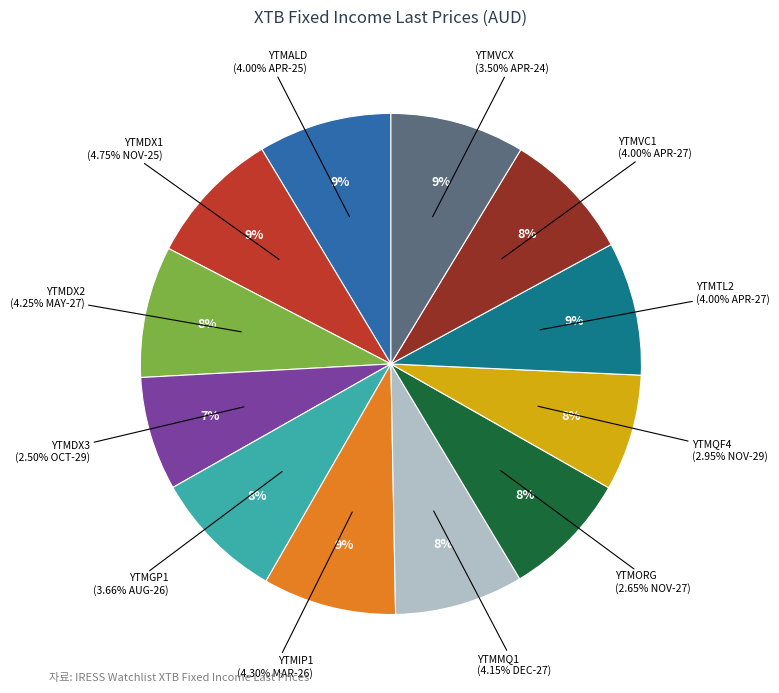

To the nearest percent, what percentage of the pie is YTMDX2?

8%